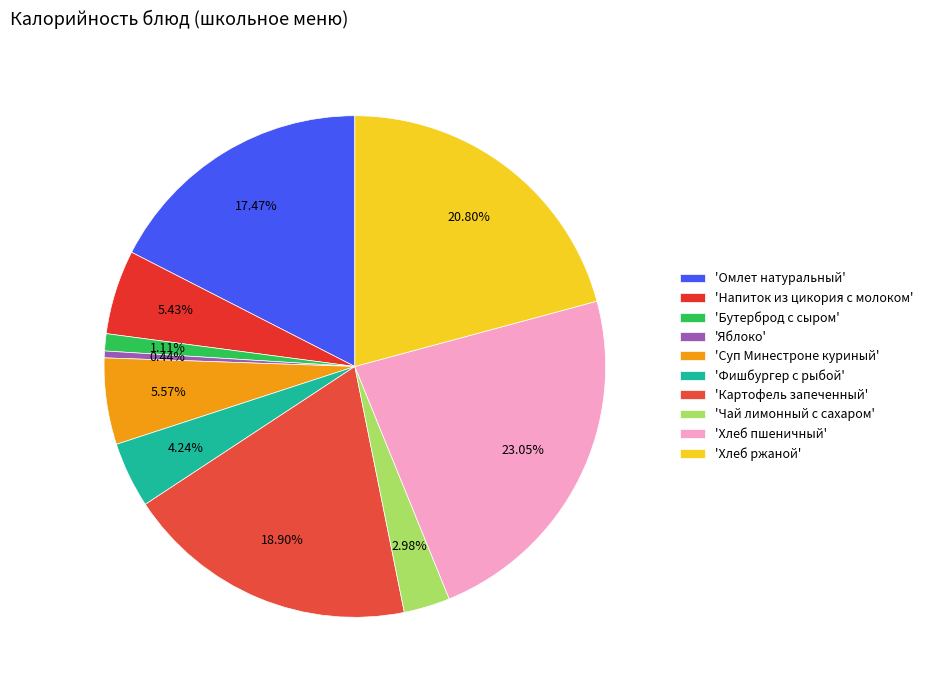

Rank the categories by value from lowest to highest.

Яблоко, Бутерброд с сыром, Чай лимонный с сахаром, Фишбургер с рыбой, Напиток из цикория с молоком, Суп Минестроне куриный, Омлет натуральный, Картофель запеченный, Хлеб ржаной, Хлеб пшеничный